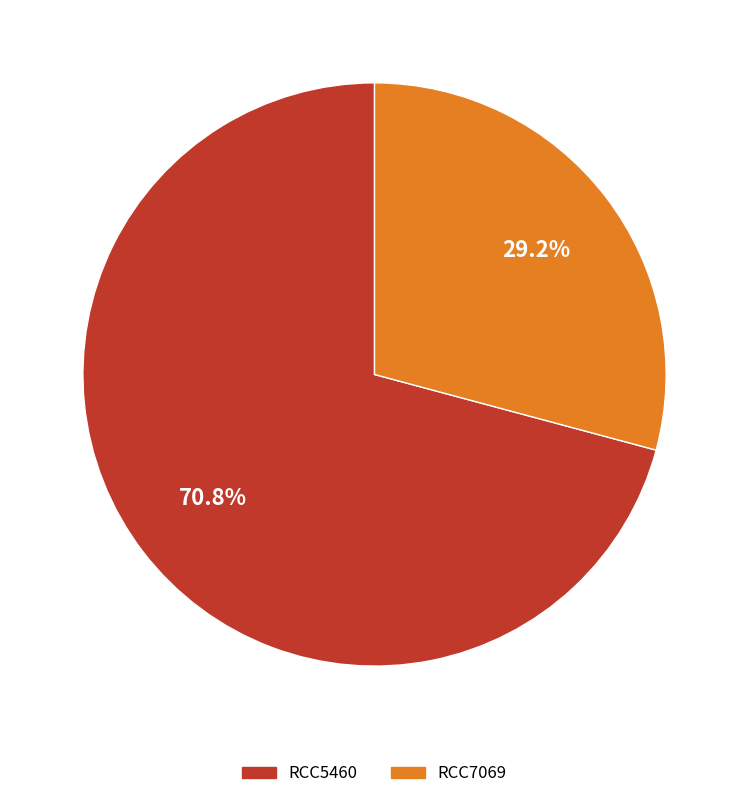

Rank the categories by value from highest to lowest.

RCC5460, RCC7069